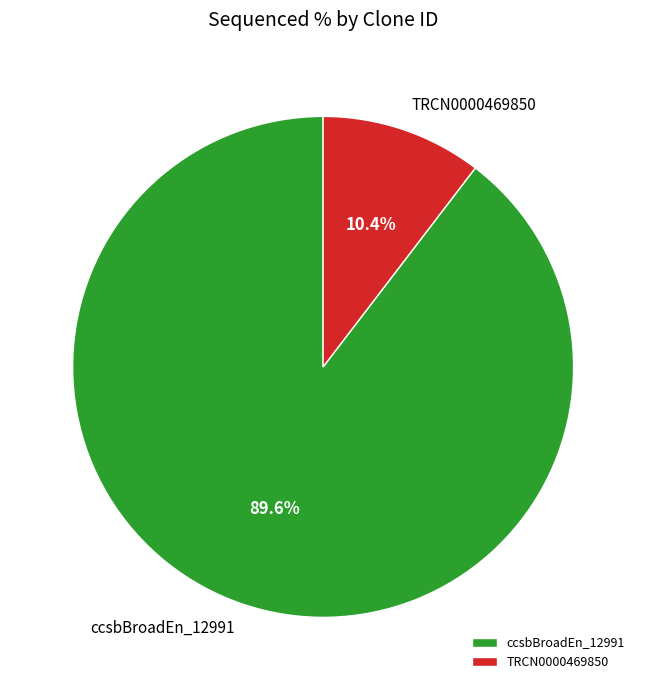

The ccsbBroadEn_12991 slice represents 99% of the pie. True or false?

False